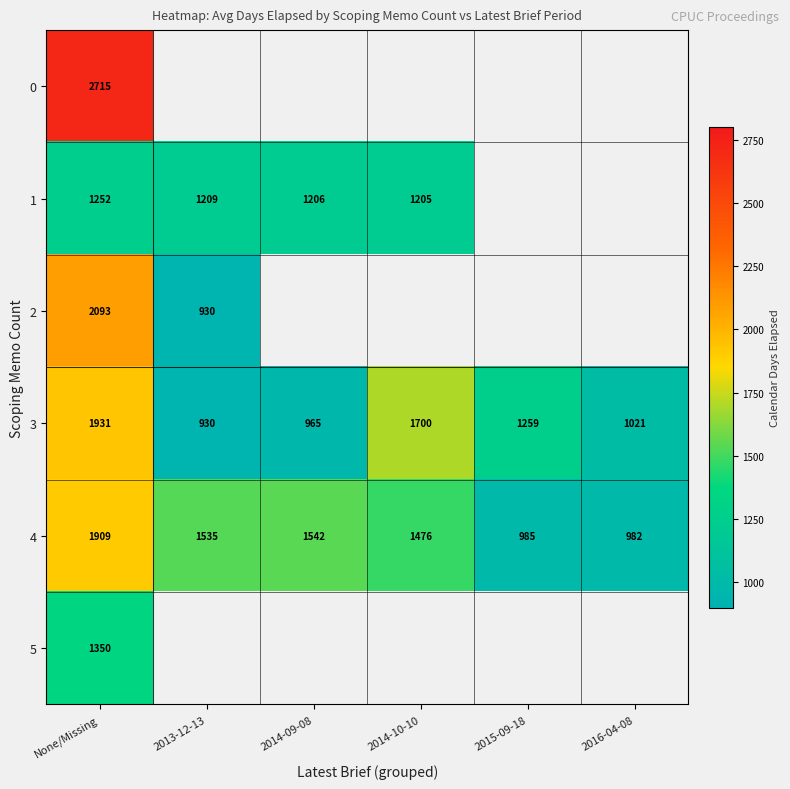

The 5 series shows 1350 at None/Missing. True or false?

True